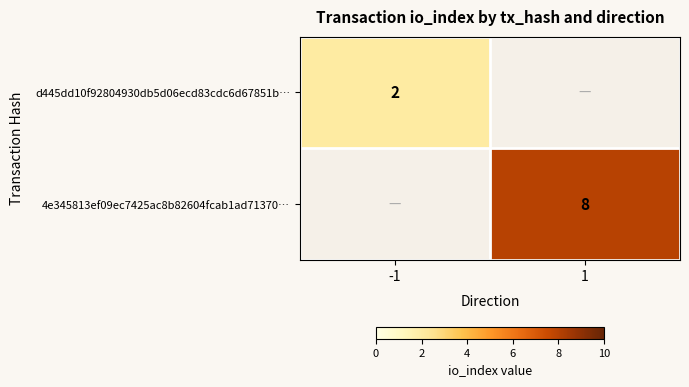

True or false: 4e345813ef09ec7425ac8b82604fcab1ad71370… has a value of 8 at 1.

True